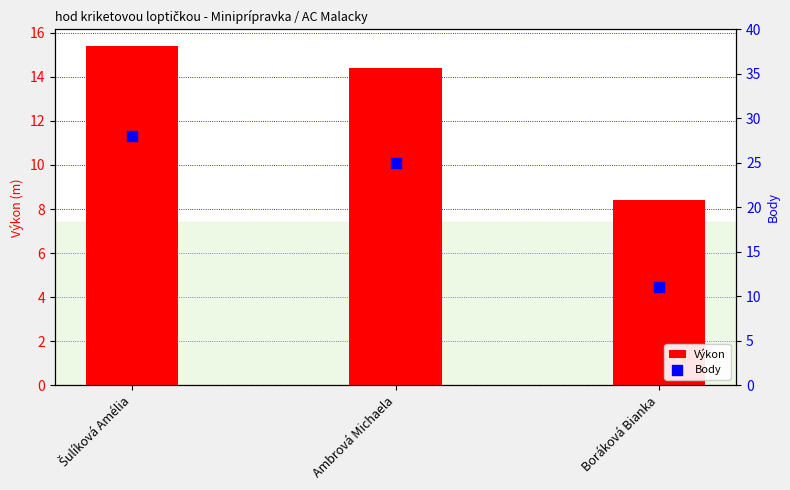

What is the total value across all series at Šulíková Amélia?

43.4